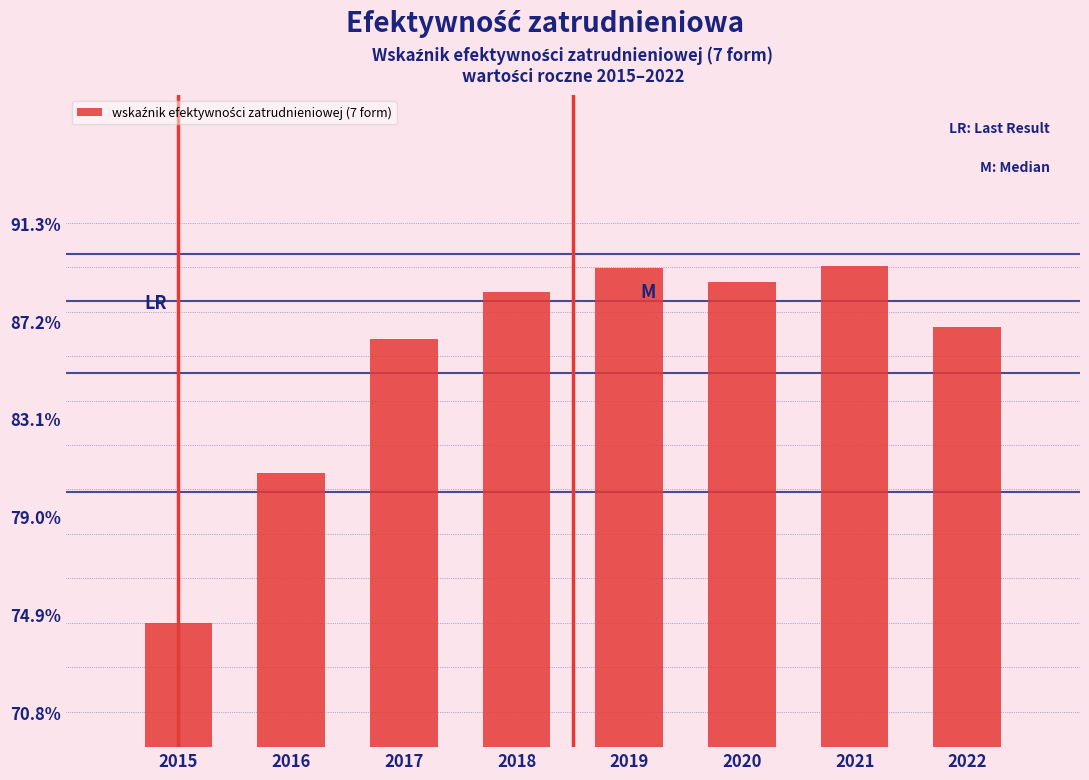

Which label corresponds to the smallest value in the chart?

2015